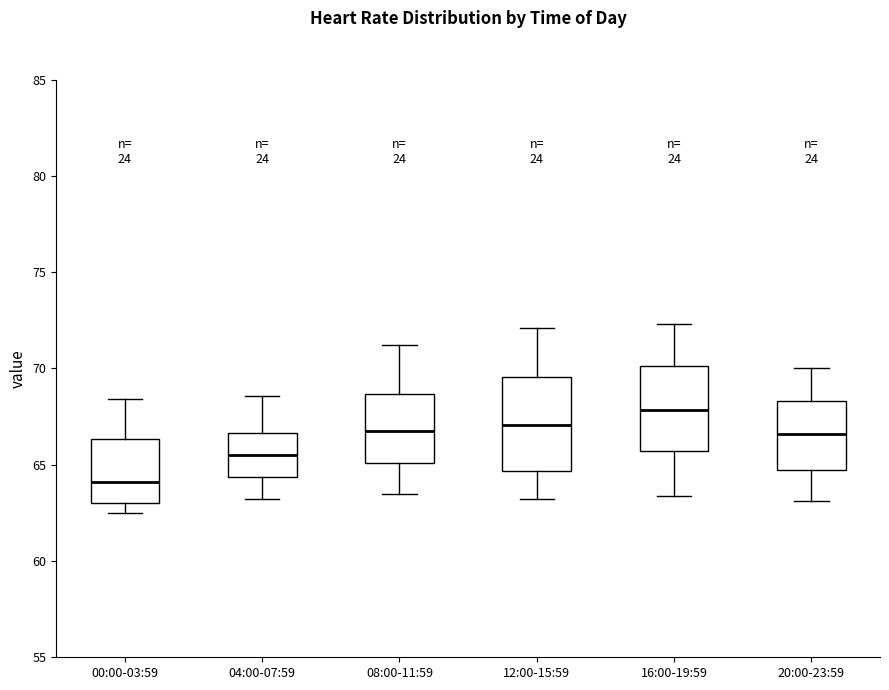

Which box's median line is the highest?

16:00-19:59